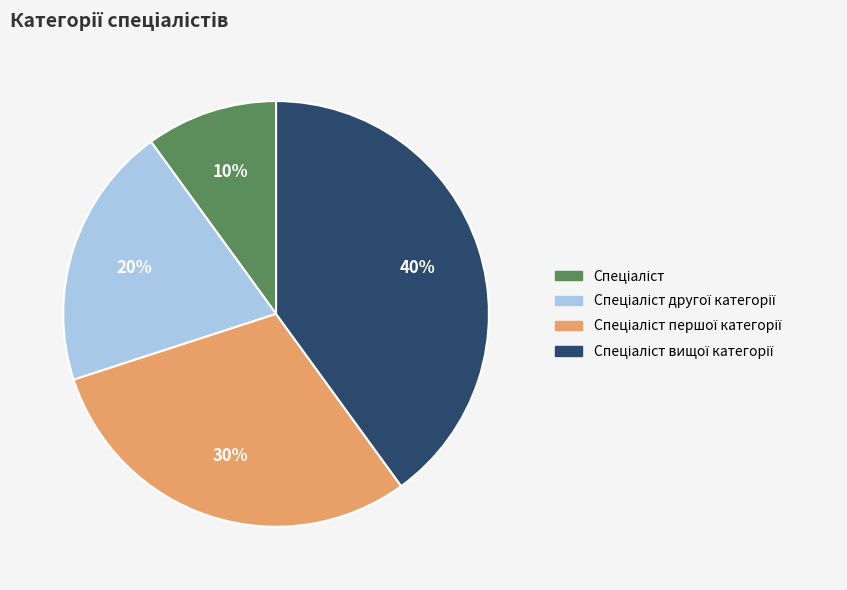

To the nearest percent, what is the average slice percentage?

25%